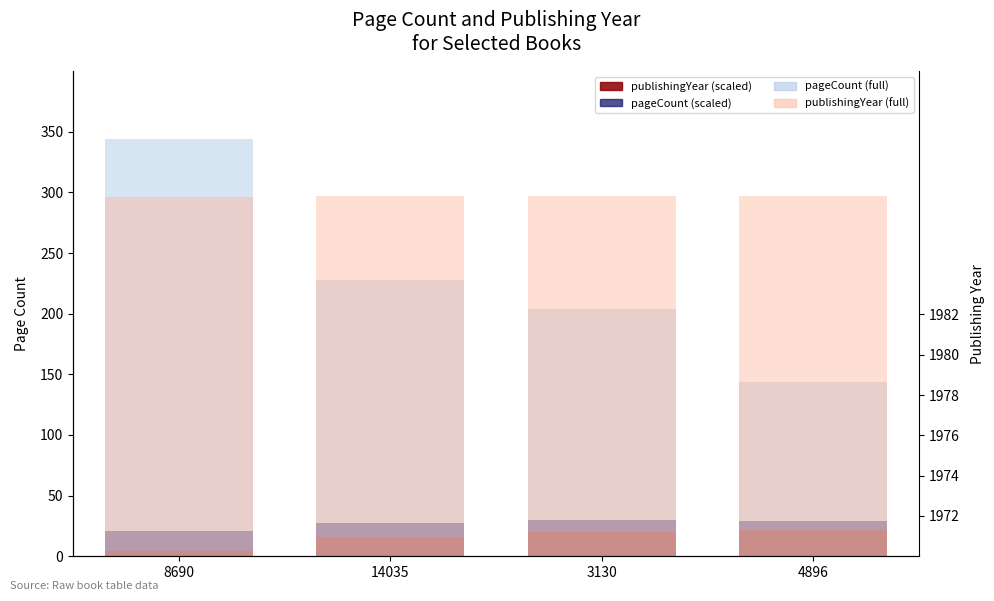

How many groups of bars are there?

4